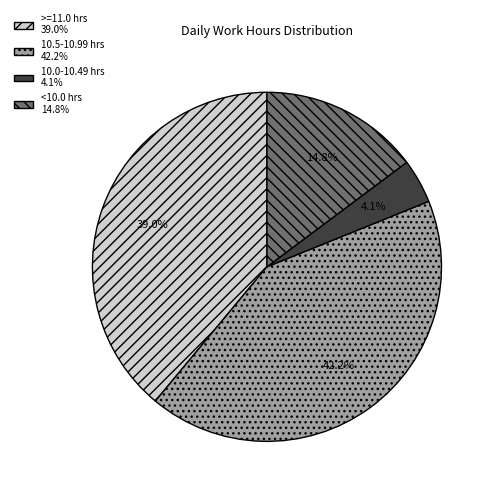

Is there any slice that represents more than half of the pie?

No